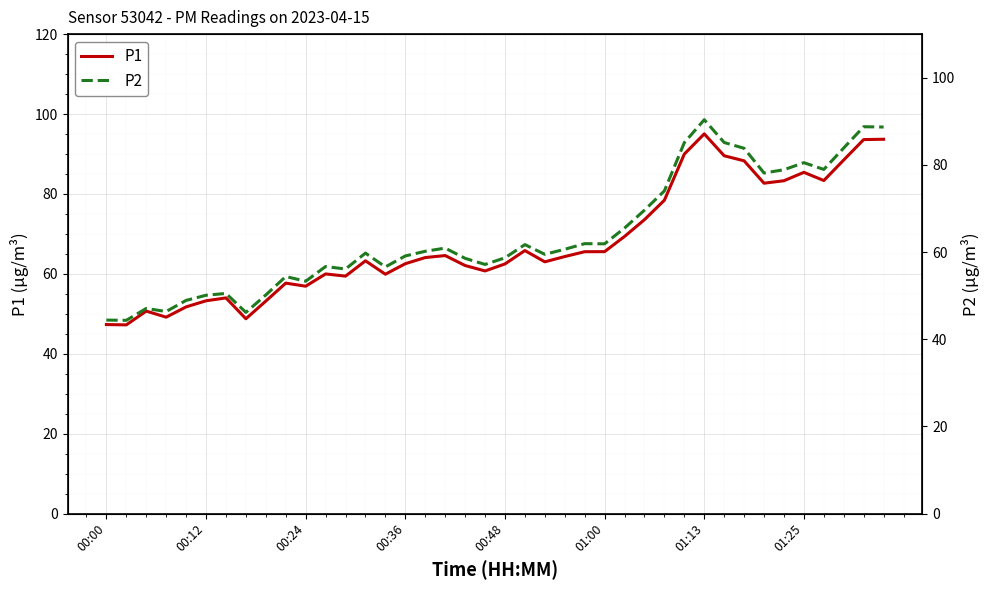

What is the minimum value for P2?

44.3